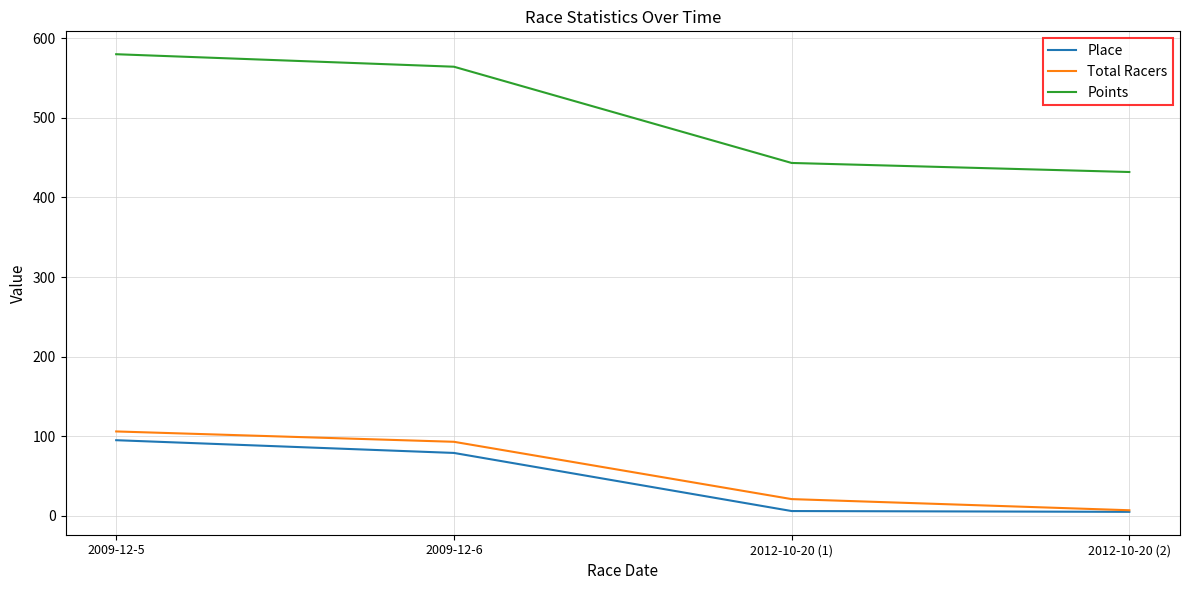

The value of Points at 2012-10-20 (1) is 443.3. True or false?

True